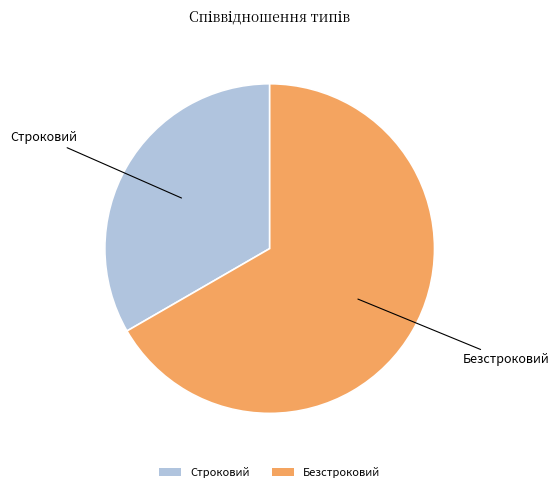

The Строковий slice represents 43% of the pie. True or false?

False